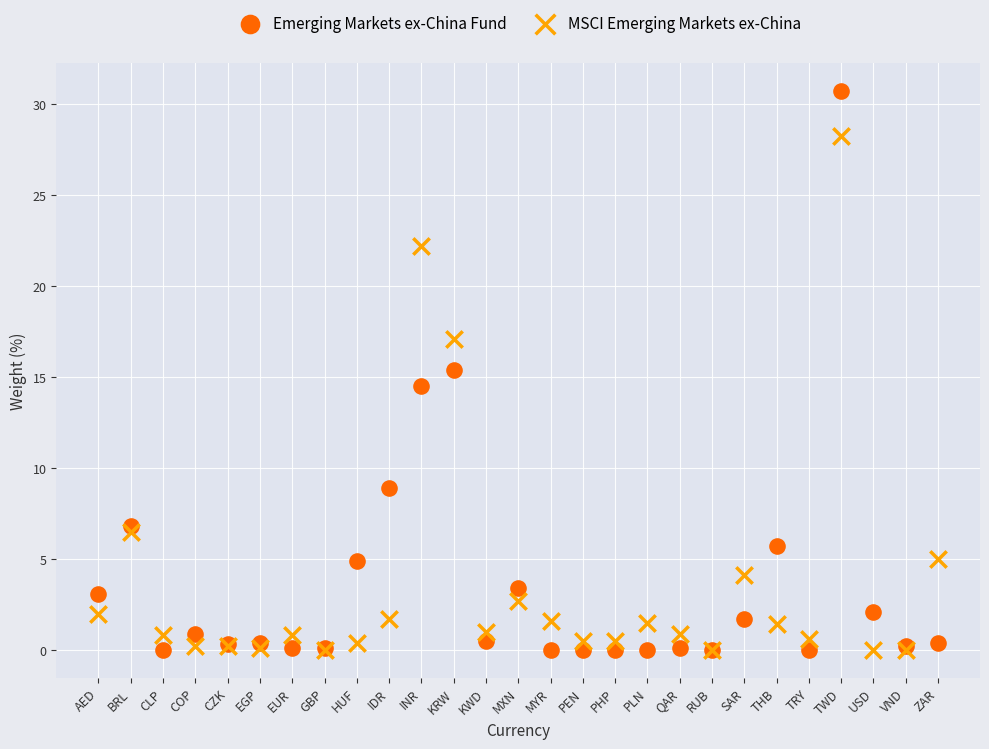

In the MSCI Emerging Markets ex-China series, what Y value is closest to 14?

17.1